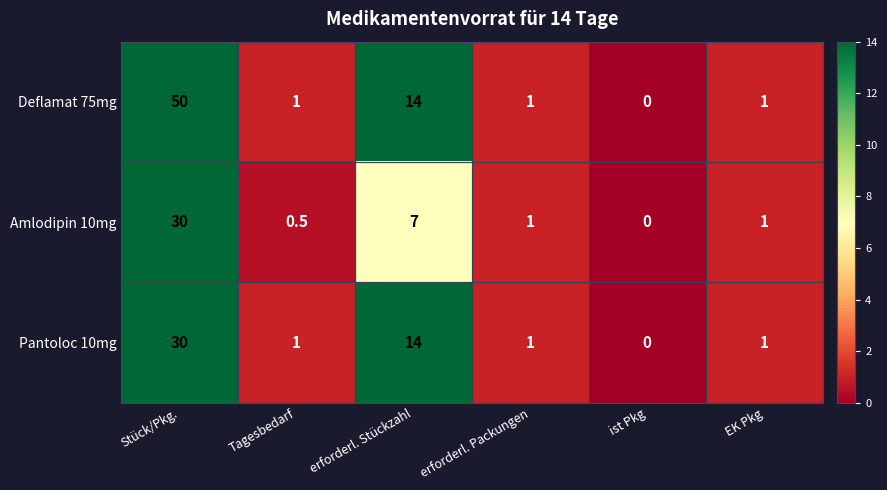

Which label corresponds to the largest value in the chart?

Stück/Pkg.